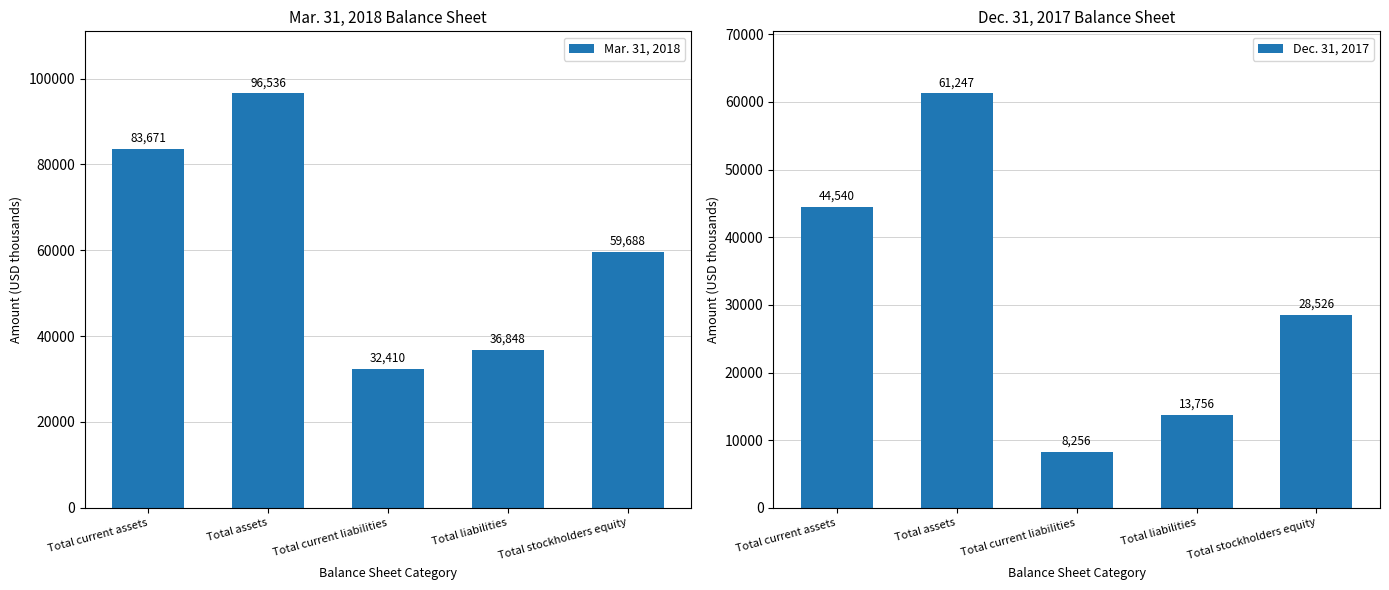

Rank the series by their maximum value, from highest to lowest.

Mar. 31, 2018, Dec. 31, 2017